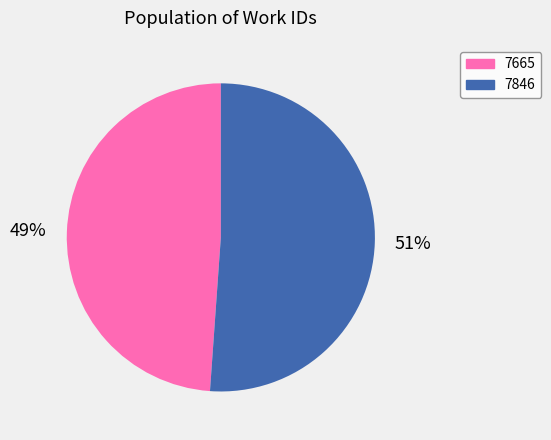

Which has a higher value, 7846 or 7665?

7846